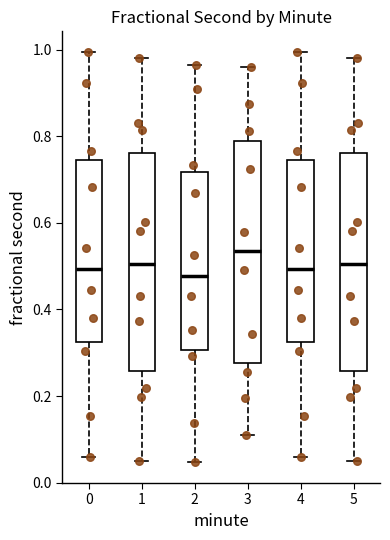

Reading left to right, transcribe this box plot: for each box, give where its median line is, the range the box spans, and where its two whiskers end, as read against the y-axis. The values are not printed on the chart, so give them approximately, as read against the axis.

0: median 0.50, box 0.32 to 0.74, whiskers 0.06 to 1.00
1: median 0.50, box 0.26 to 0.76, whiskers 0.06 to 0.98
2: median 0.48, box 0.30 to 0.72, whiskers 0.04 to 0.96
3: median 0.54, box 0.28 to 0.78, whiskers 0.10 to 0.96
4: median 0.50, box 0.32 to 0.74, whiskers 0.06 to 1.00
5: median 0.50, box 0.26 to 0.76, whiskers 0.06 to 0.98